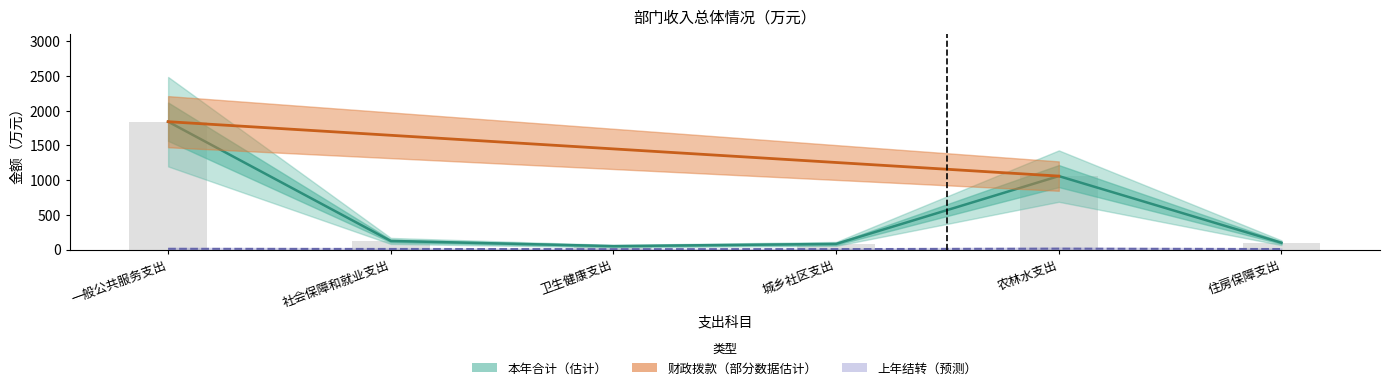

At how many categories does at least one series exceed 239?

2